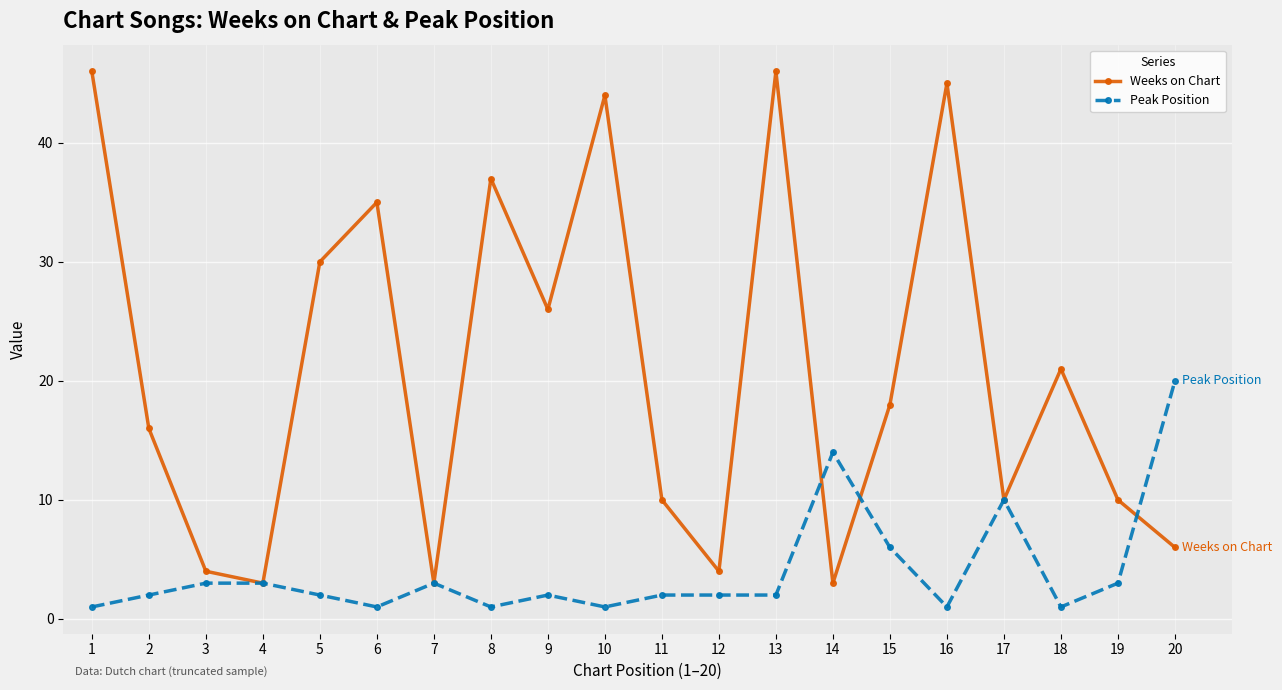

At 11, list the series in order from largest to smallest.

Weeks on Chart, Peak Position